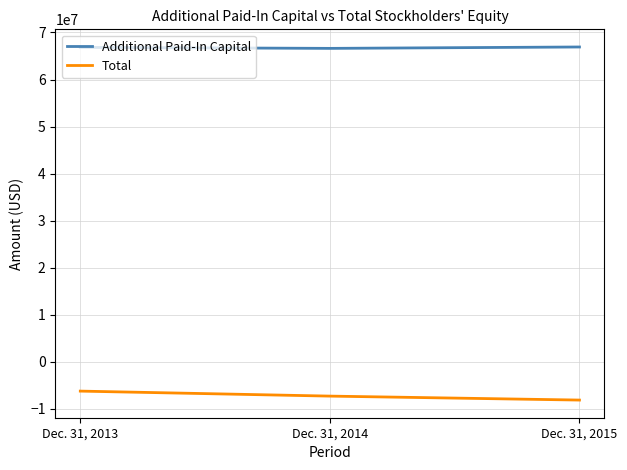

What is the difference between the maximum and minimum values in the Total series?

1905837